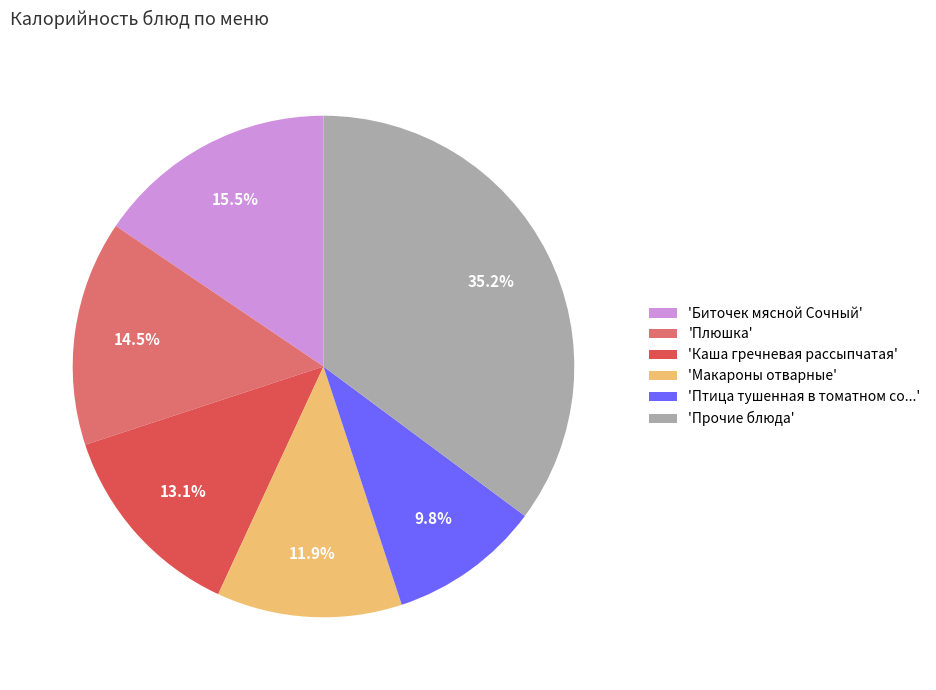

Does any single category account for the majority?

No